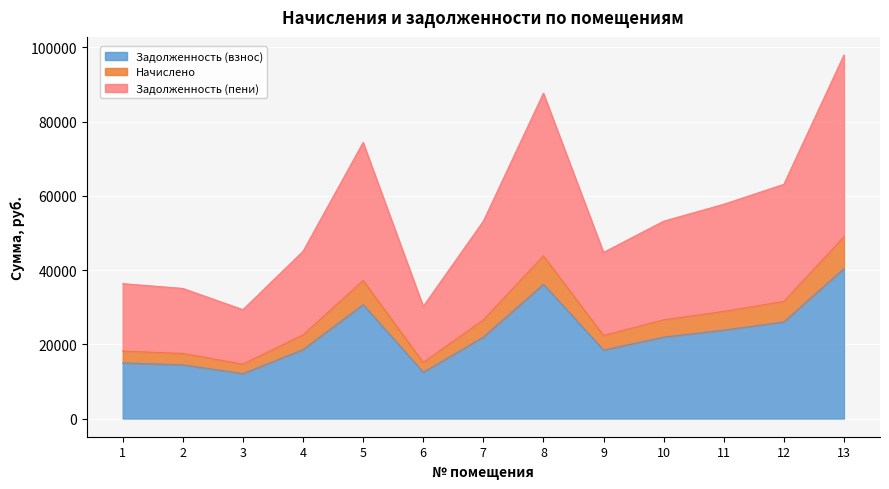

Rank the categories by zadolzhennost value from highest to lowest.

13, 8, 5, 12, 11, 7, 10, 4, 9, 1, 2, 6, 3